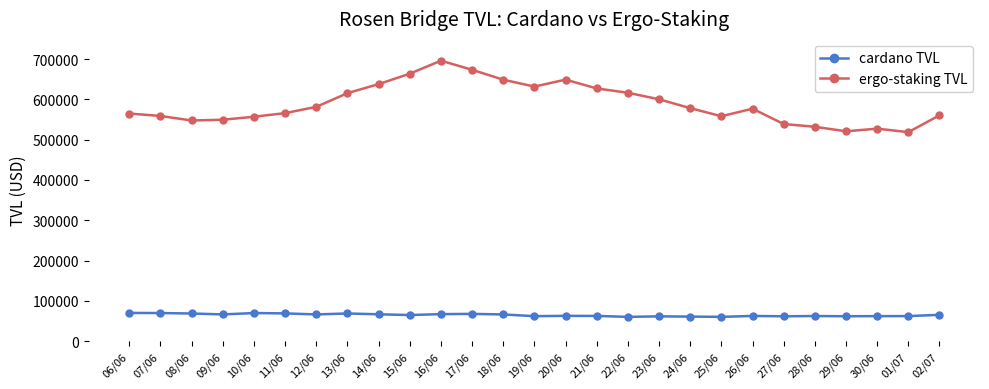

Is the value of cardano TVL at 10/06 greater than the value of ergo-staking TVL at 30/06?

No